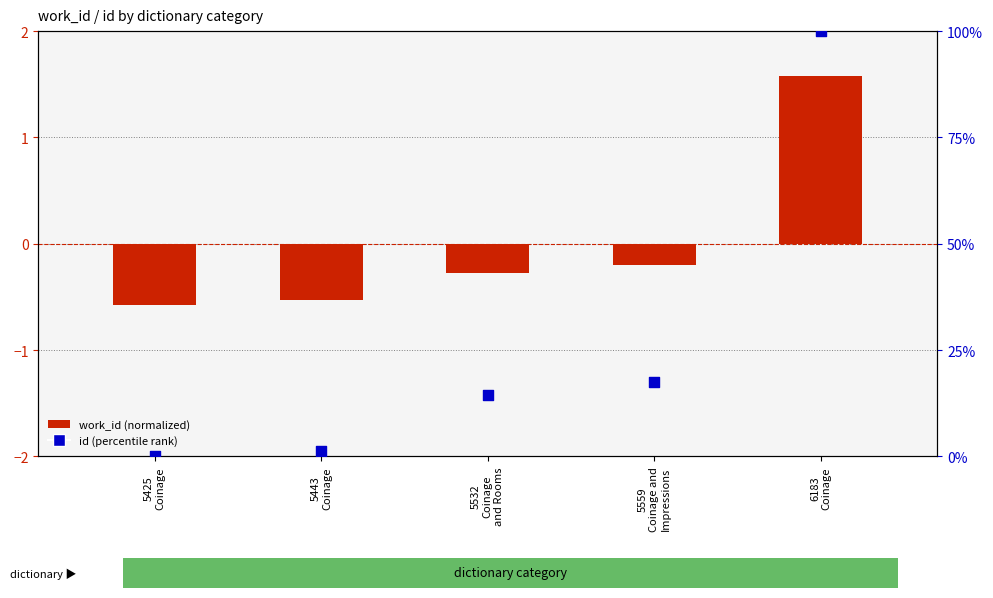

Which series contains the highest Y value?

id (percentile rank)